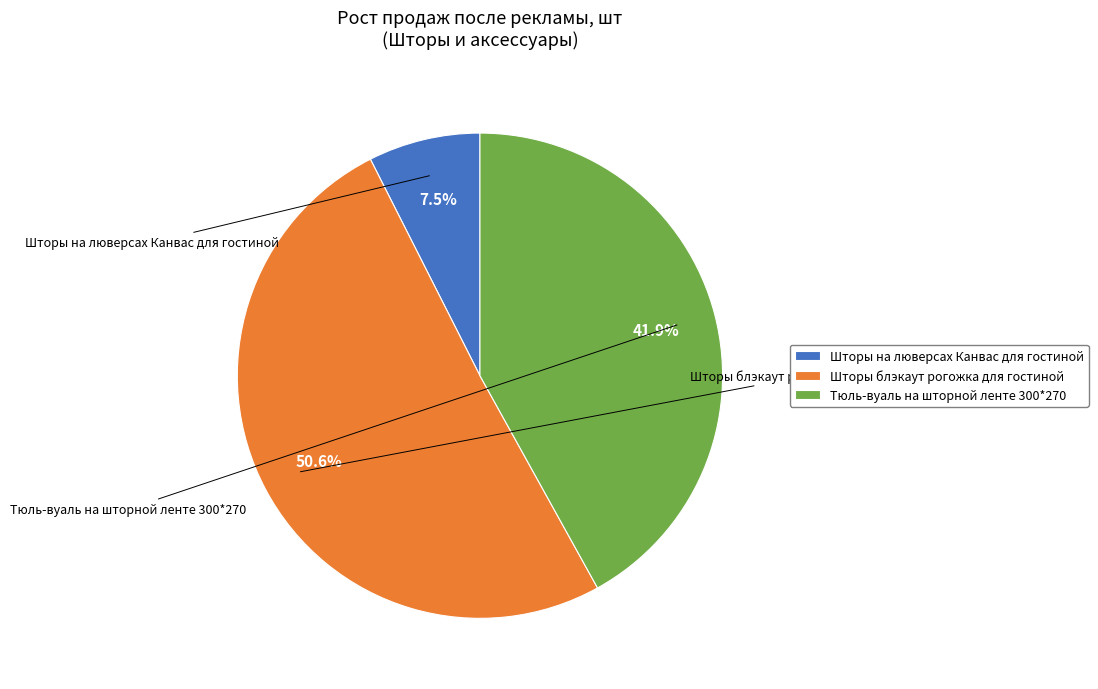

To the nearest percent, what is the difference between the Шторы на люверсах Канвас для гостиной and Тюль-вуаль на шторной ленте 300*270 slice percentages?

34%